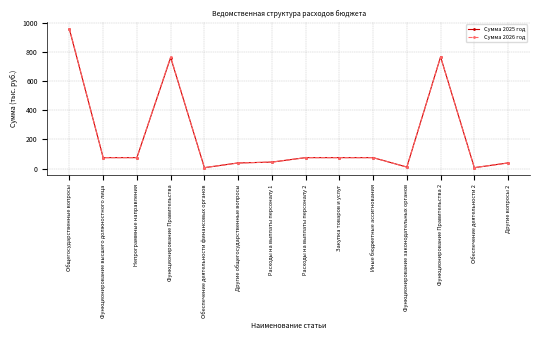

The Сумма 2025 год series shows 1001.3 at Функционирование Правительства 2. True or false?

False